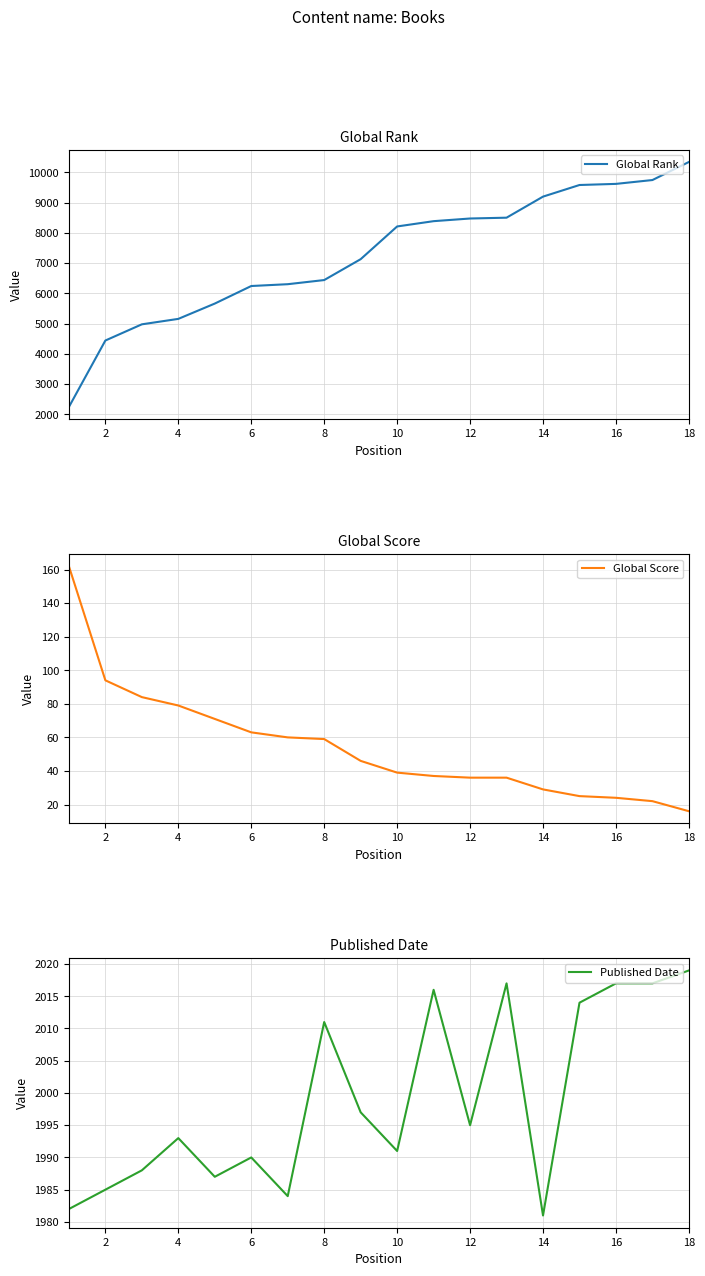

The value of Global Rank at 14 is 9198. True or false?

True